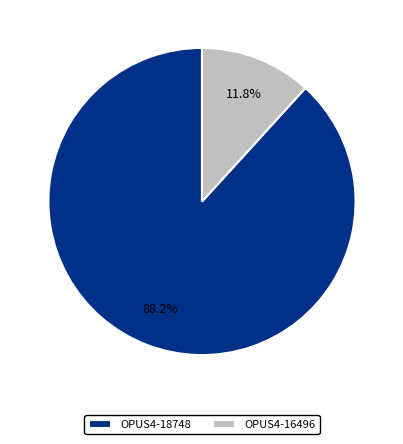

Which has a higher value, OPUS4-18748 or OPUS4-16496?

OPUS4-18748